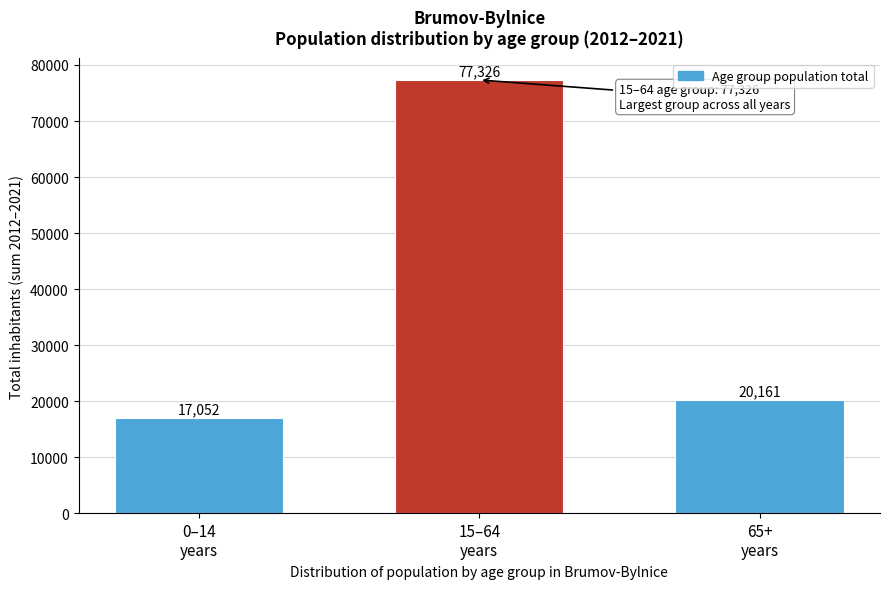

Reading left to right, what are all the values shown in this chart?

17052	77326	20161